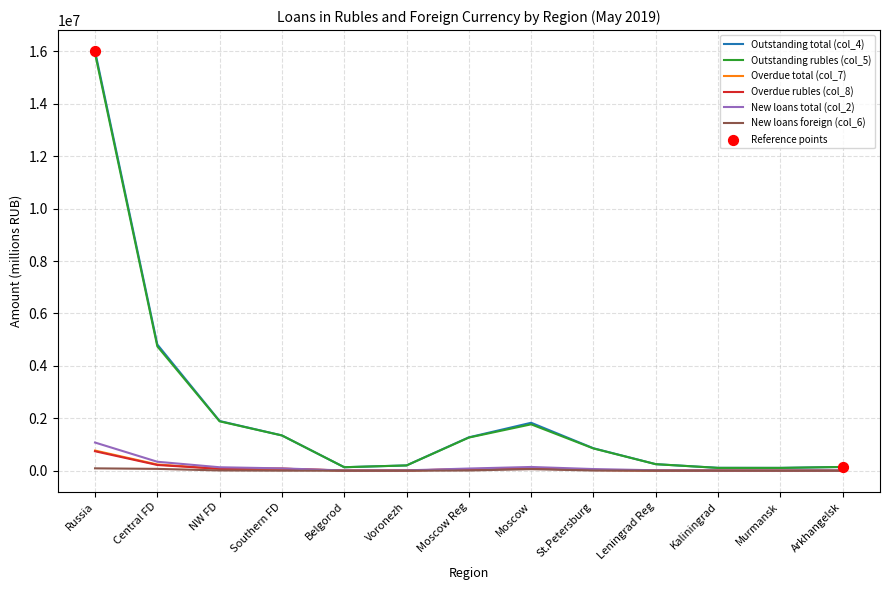

Is the value of New loans foreign (col_6) at Russia greater than the value of New loans total (col_2) at Russia?

No